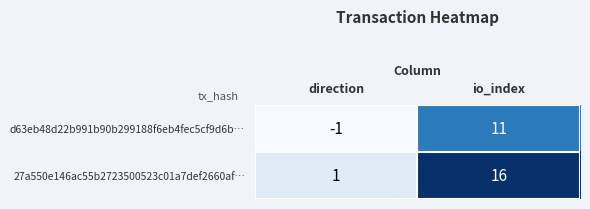

Count the number of categories in the chart.

2